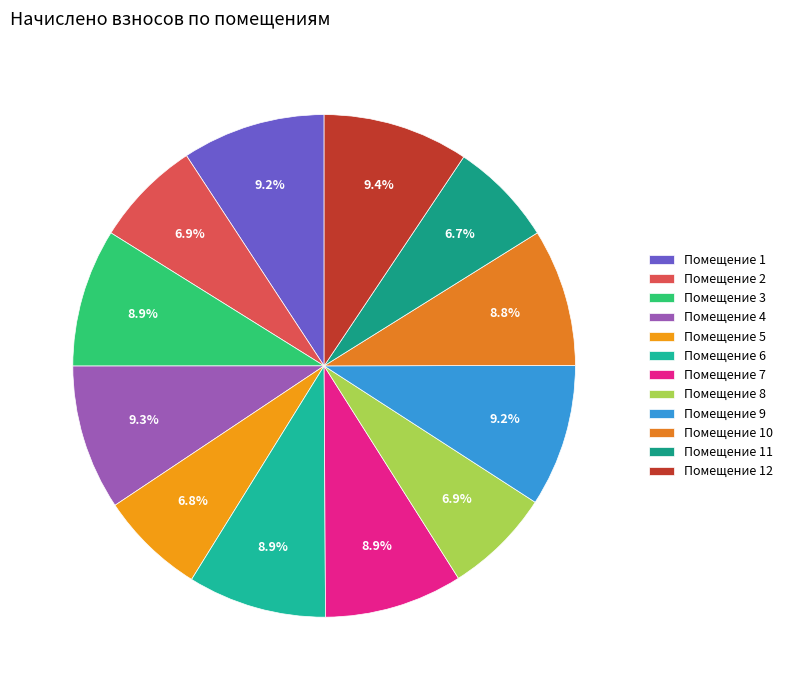

Rank the categories by value from highest to lowest.

12, 4, 1, 9, 6, 3, 7, 10, 2, 8, 5, 11